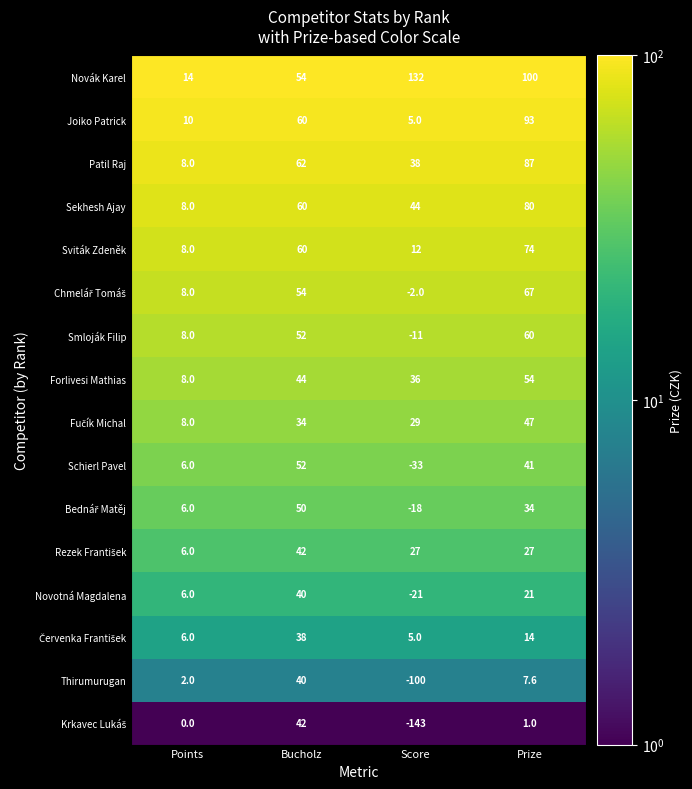

What is the difference between the highest and lowest values at Score?

275.0